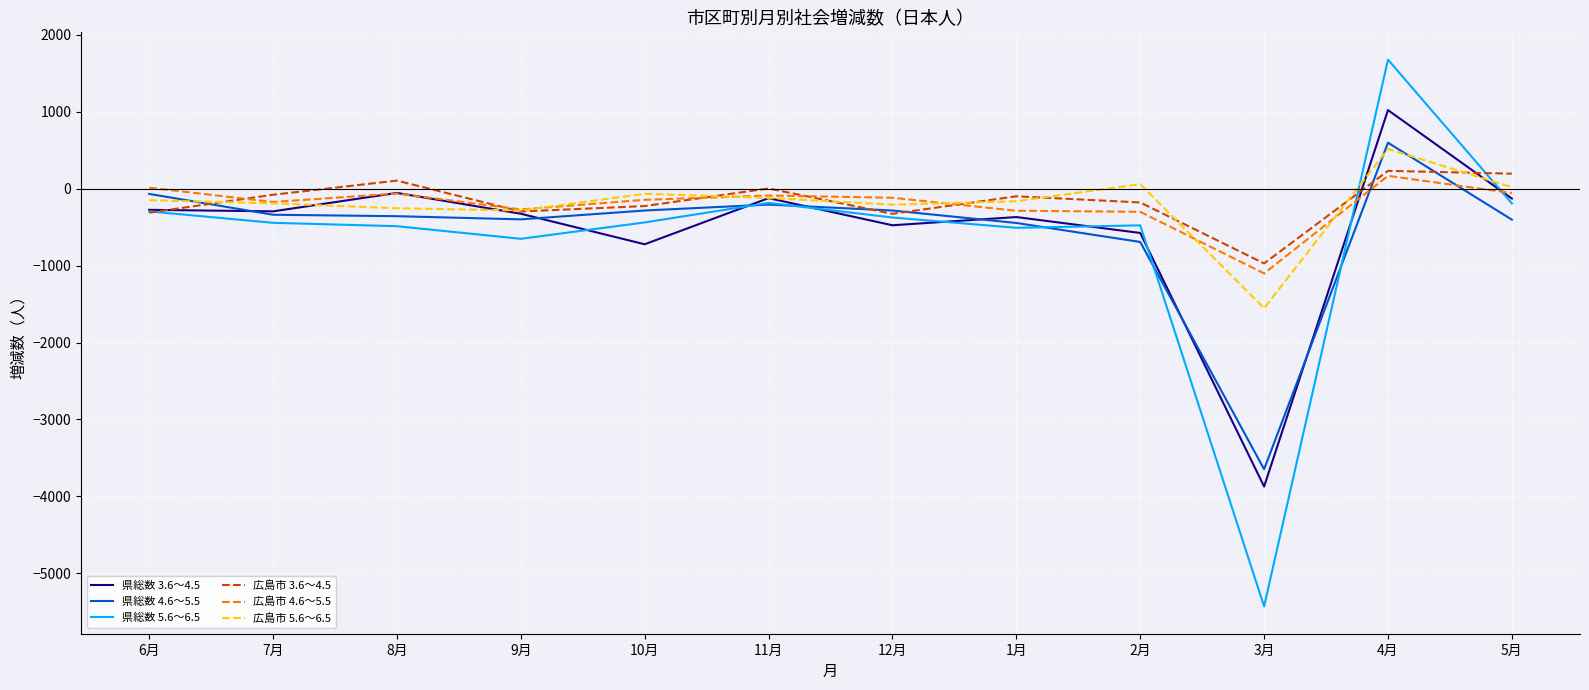

What is the average value of the 県総数 5.6～6.5 series?

-650